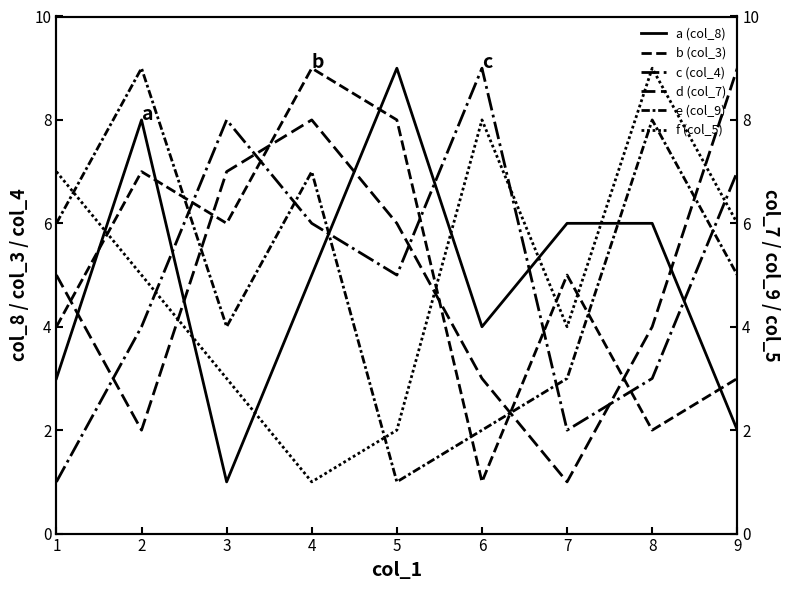

Which series changed the most between 5 and 7?

d (col_7)